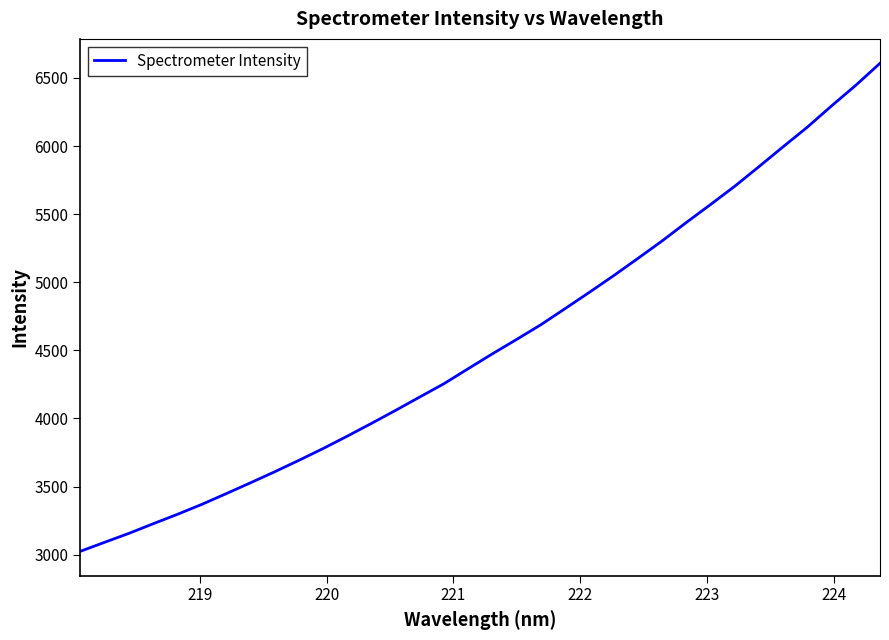

What is the minimum value shown in the chart?

3025.1